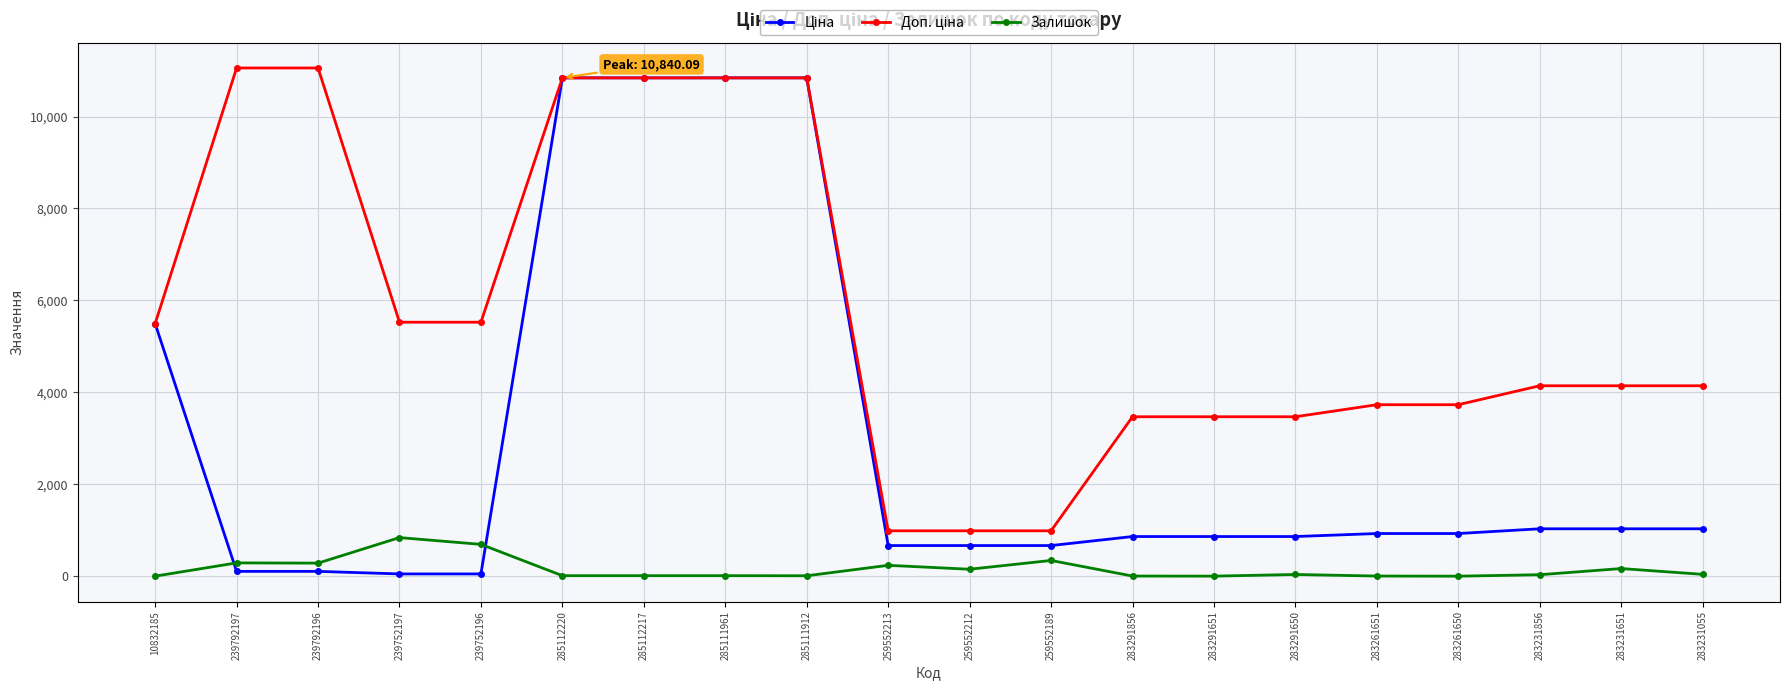

At how many categories does at least one series exceed 1751?

17